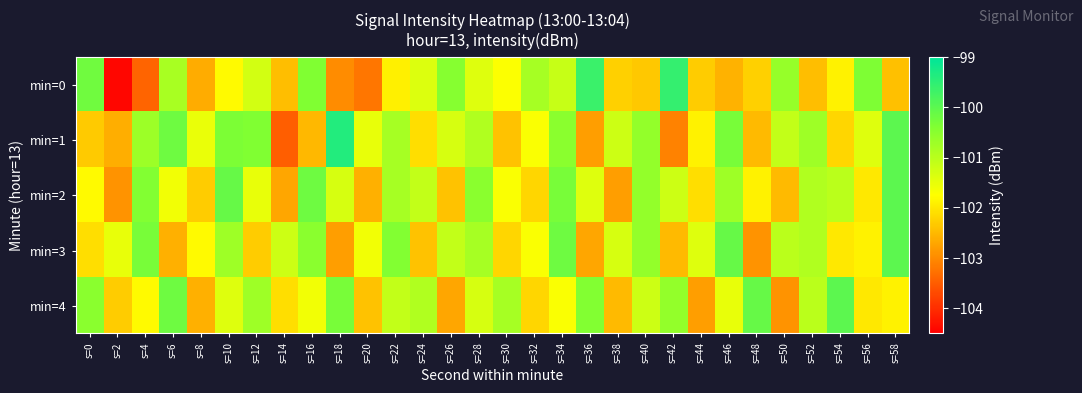

What is the difference between the highest and lowest values at s=20?

1.7